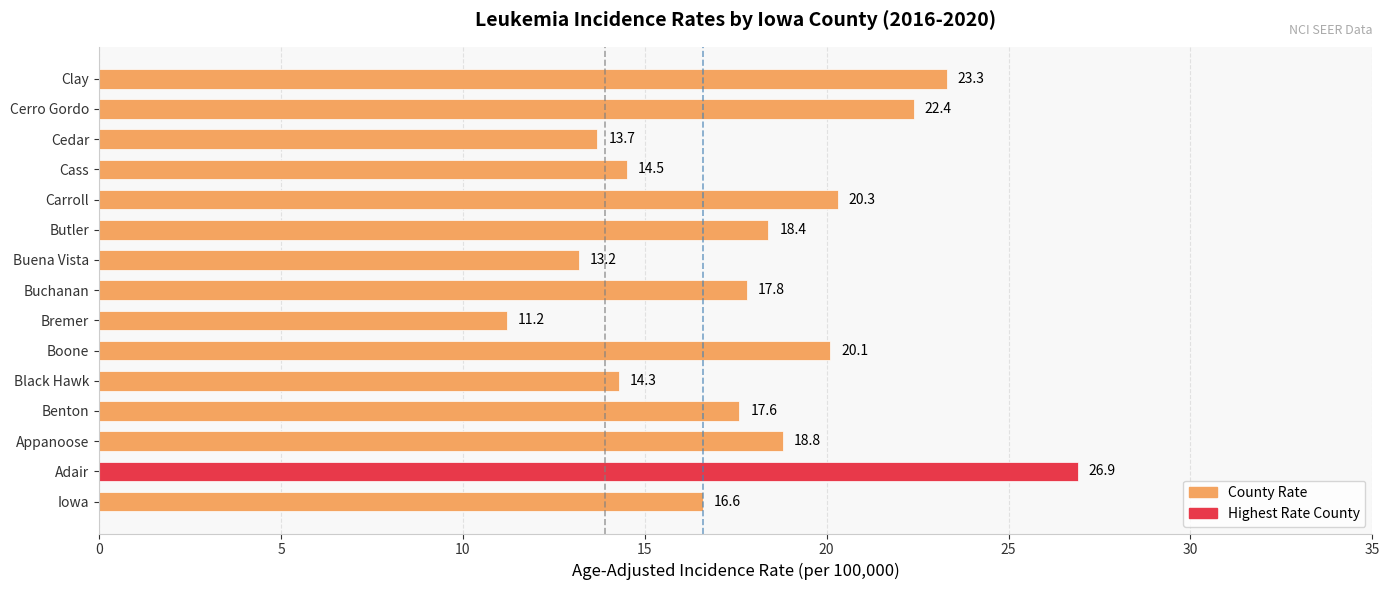

What is the minimum value shown in the chart?

11.2